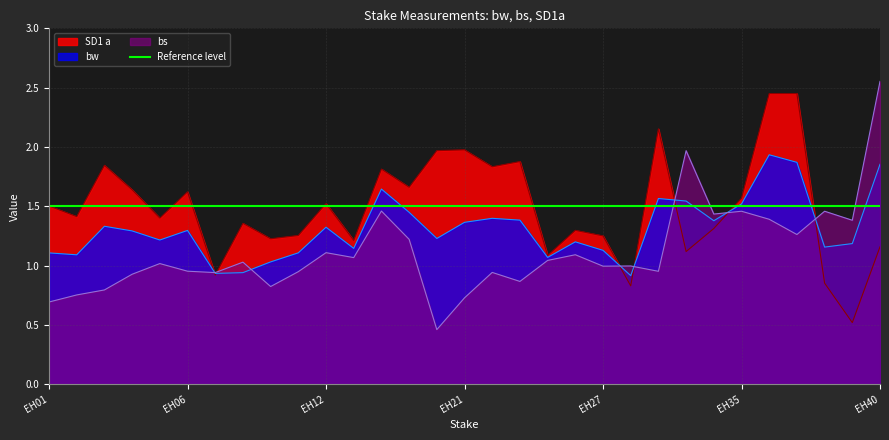

Is the value of bs at EH30 greater than the value of bw at EH11?

No